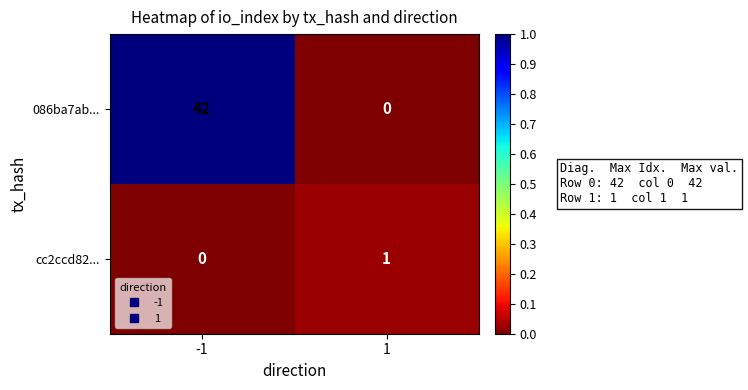

Which series has the largest total across all categories?

086ba7ab...